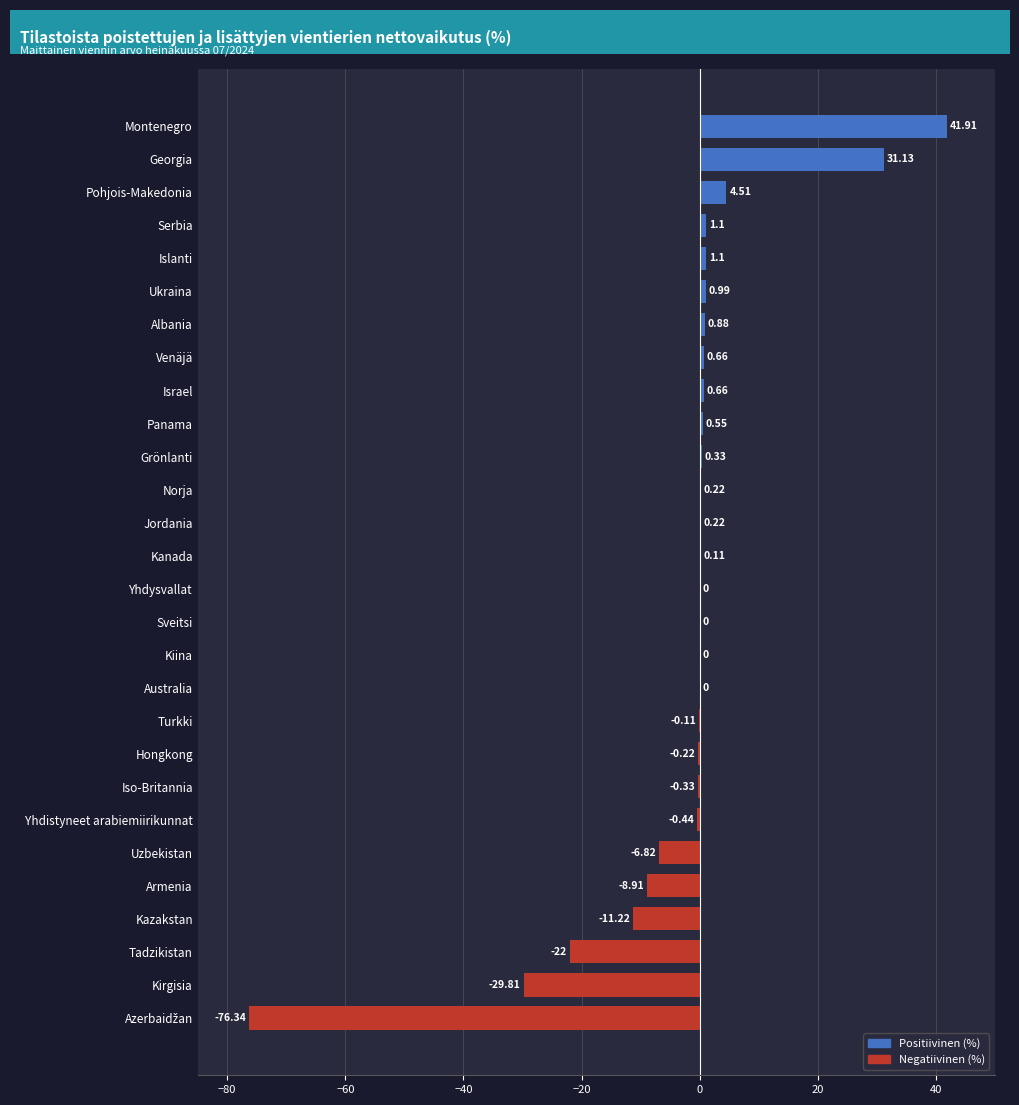

What is the change in value from Ukraina to Australia?

-1.0